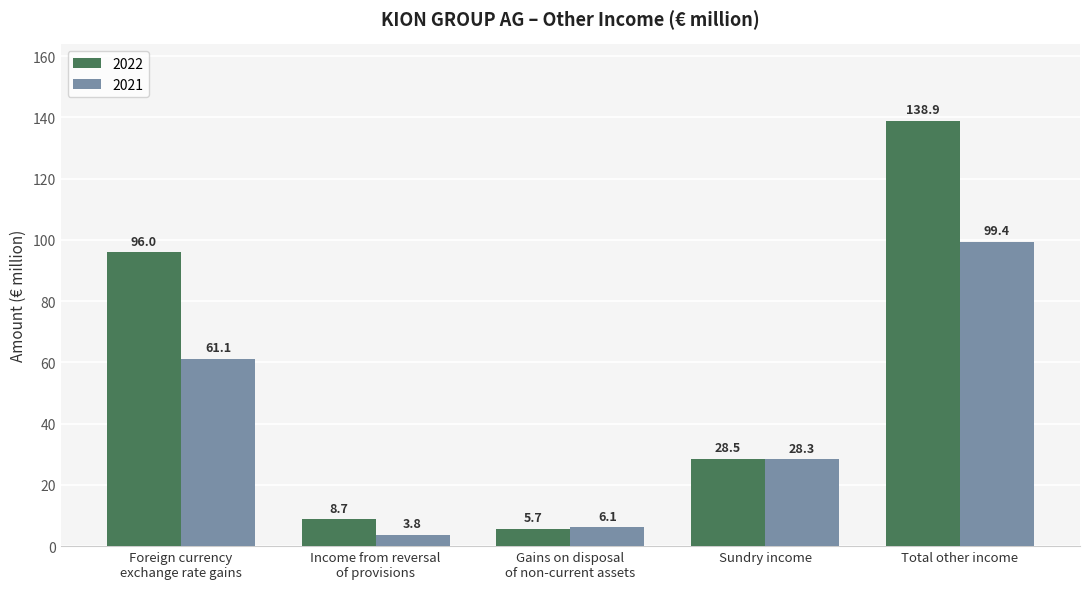

At Income from reversal
of provisions, list the series in order from smallest to largest.

2021, 2022